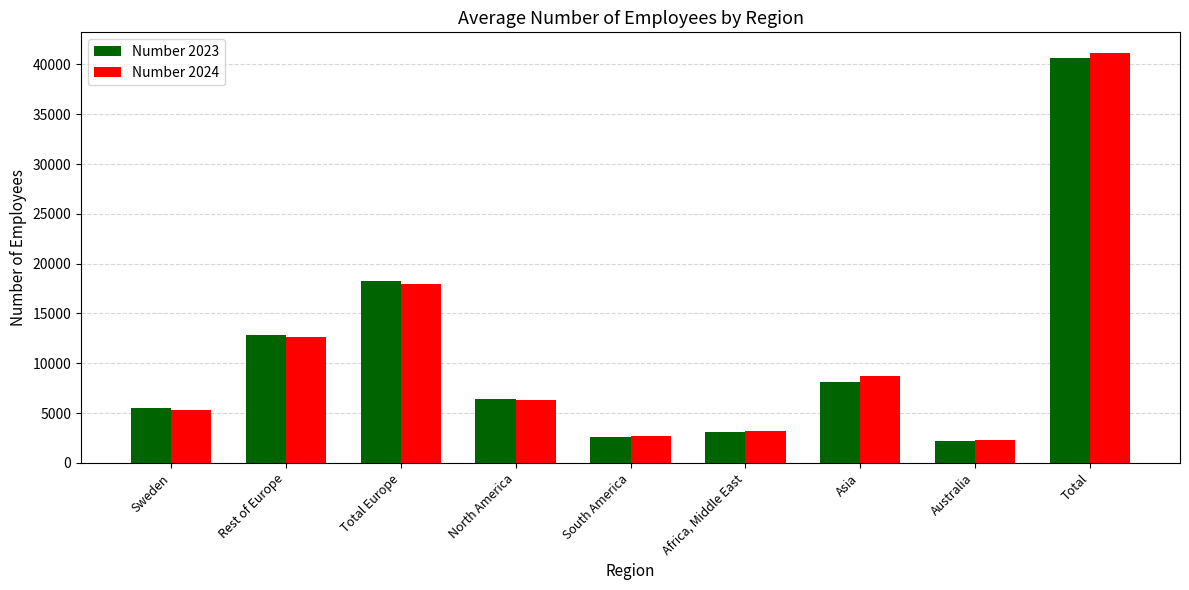

At which label does Number 2023 reach its minimum?

Australia